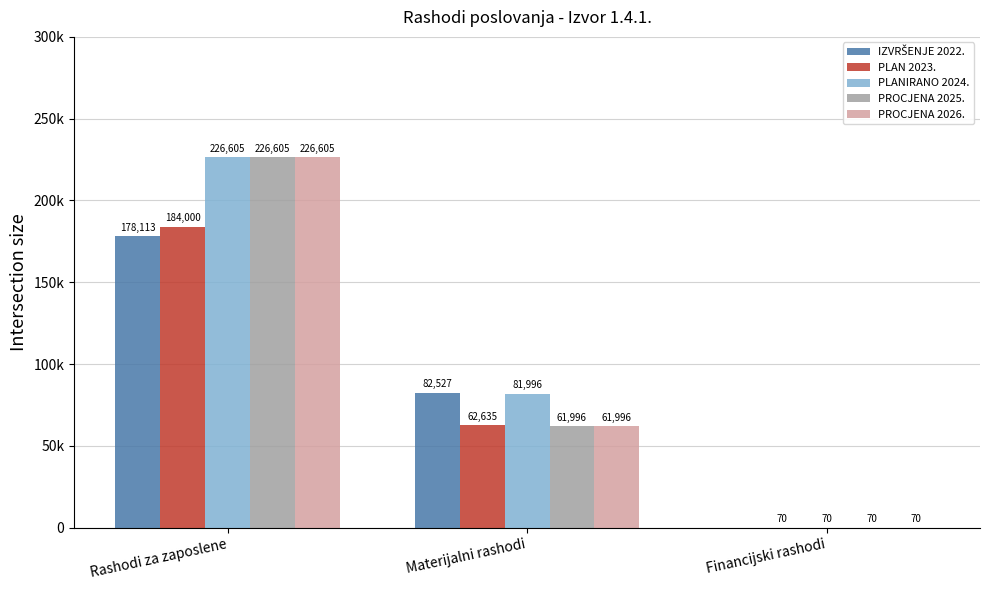

Where does the PLAN 2023. series first go above 62635?

Rashodi za zaposlene